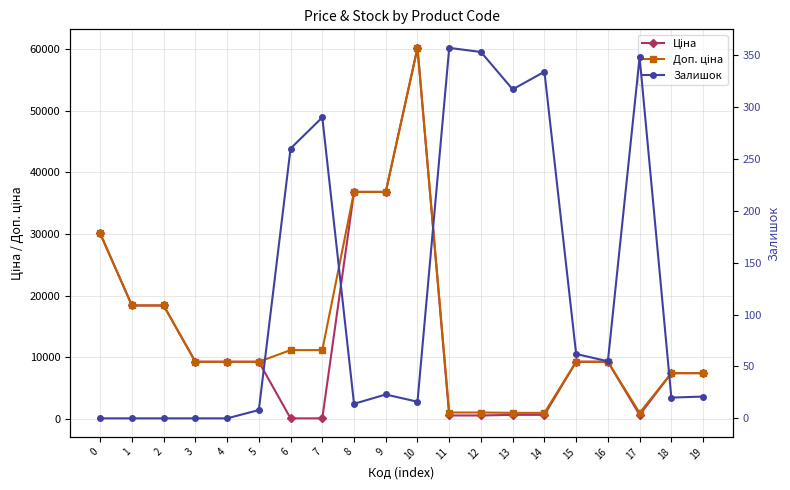

What is the value of the Доп. ціна point at the 18th from the left?

1004.1